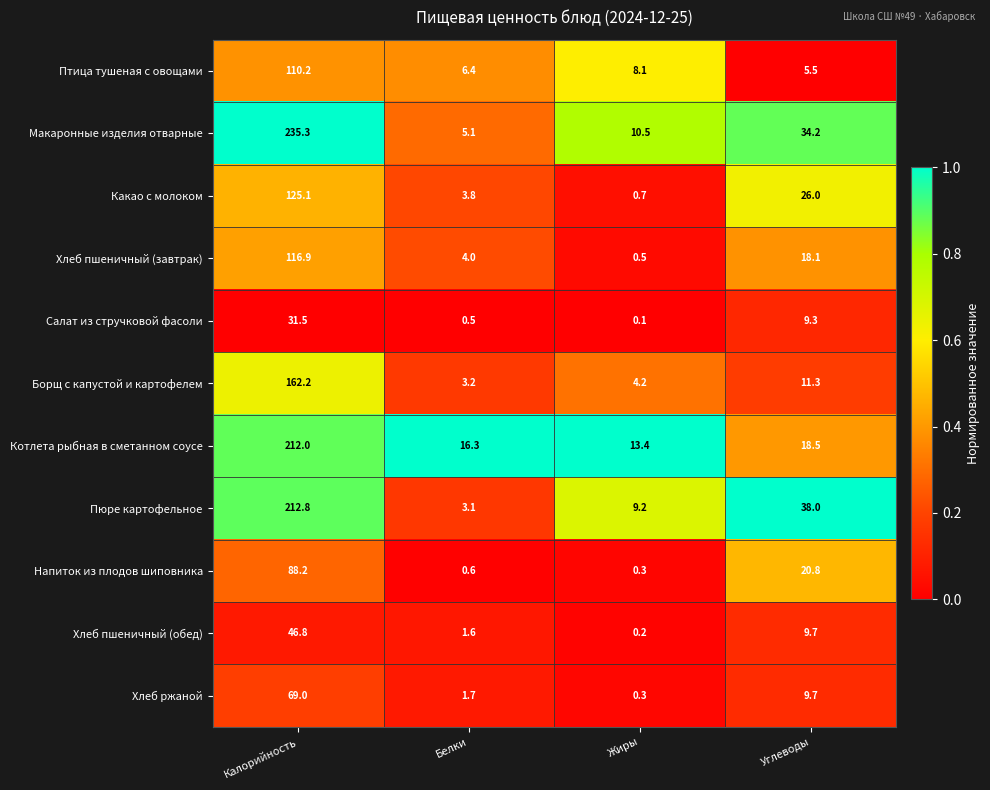

Which series changed the most between Калорийность and Белки?

Макаронные изделия отварные